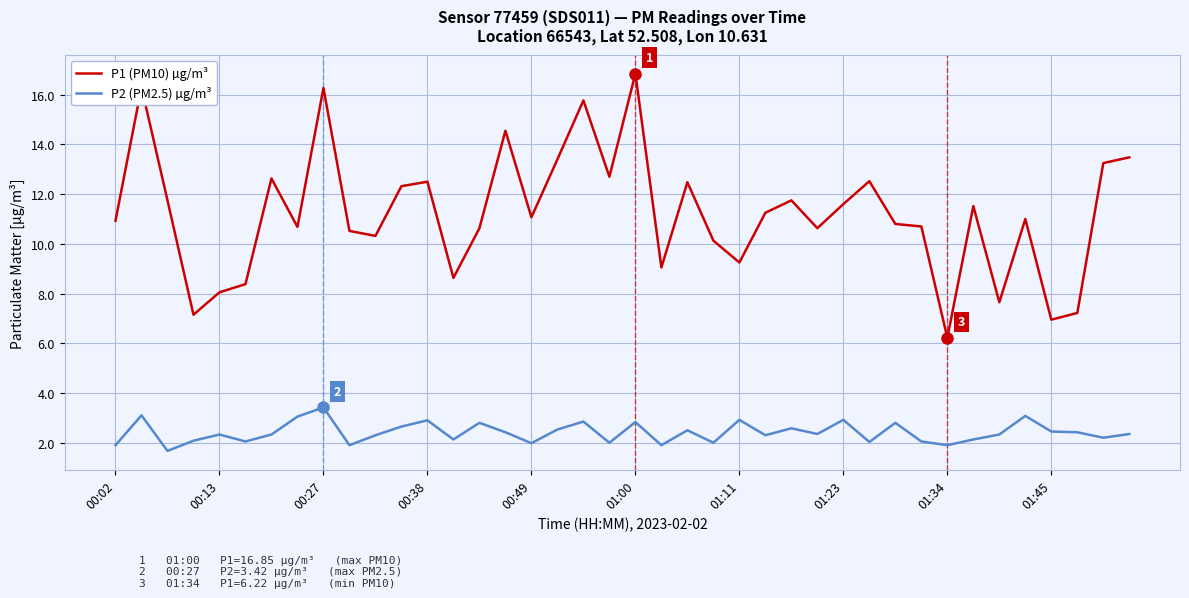

Rank the series by their maximum value, from lowest to highest.

P2 (PM2.5) µg/m³, P1 (PM10) µg/m³